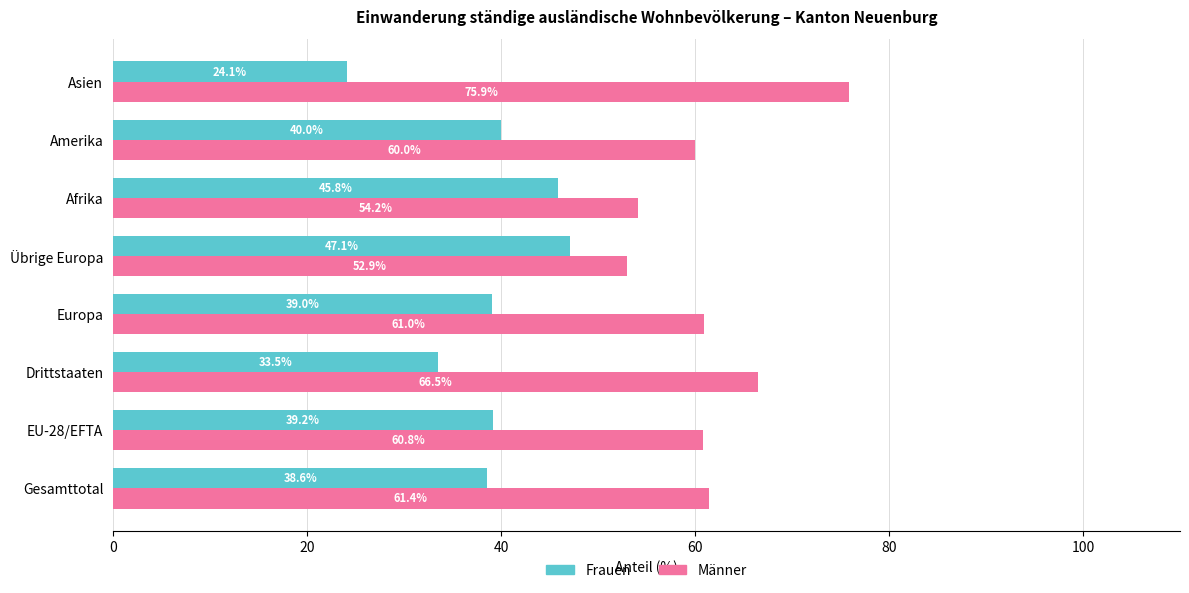

What is the difference between the second highest and second lowest values in the Männer series?

12.3